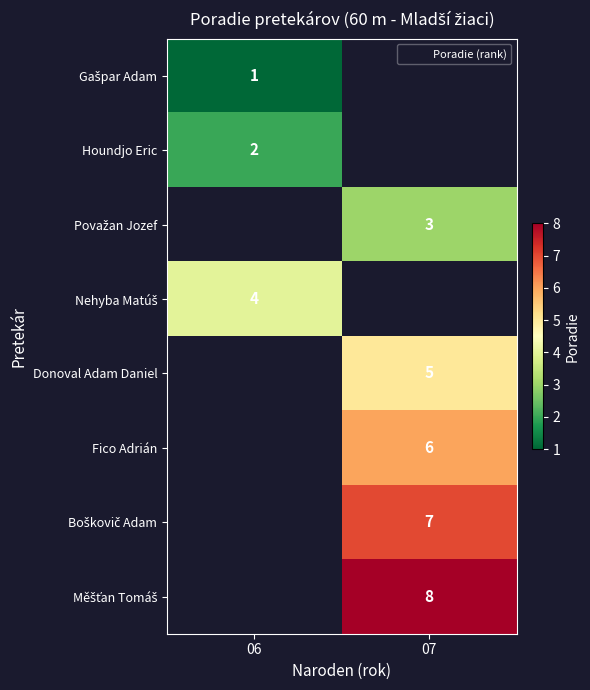

Count the number of categories in the chart.

2